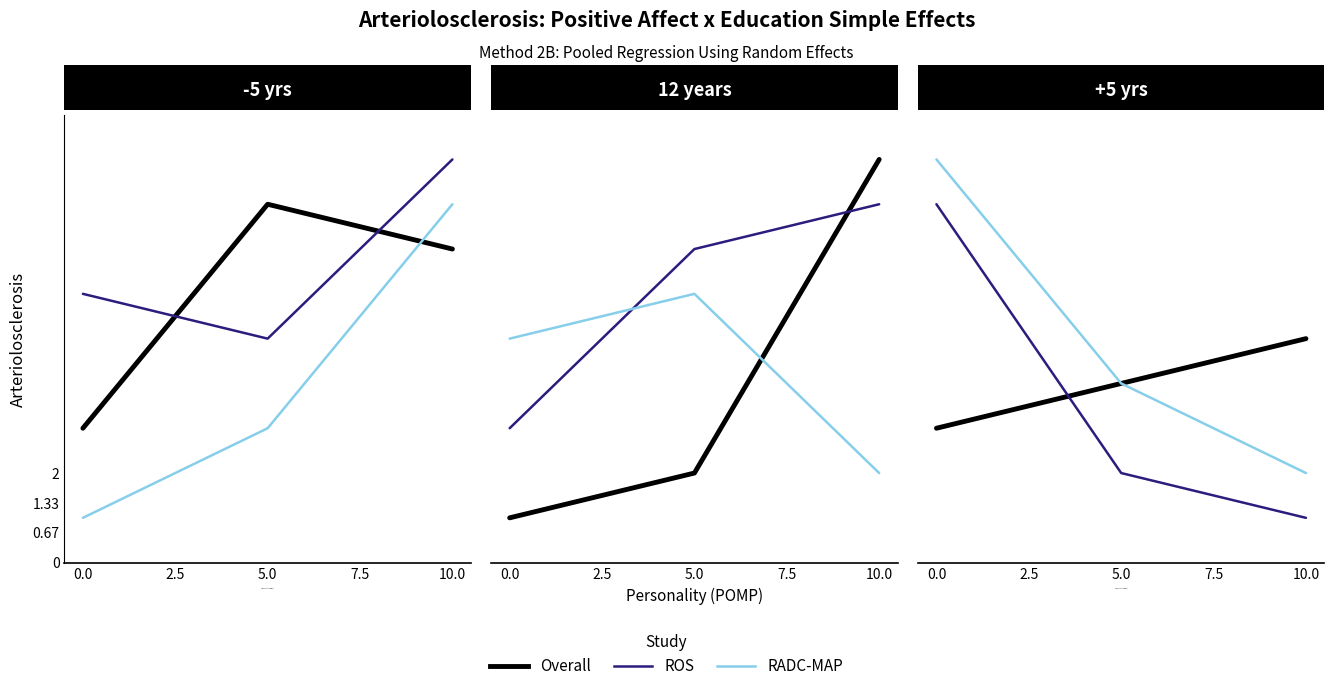

How many data points does each series have?

3